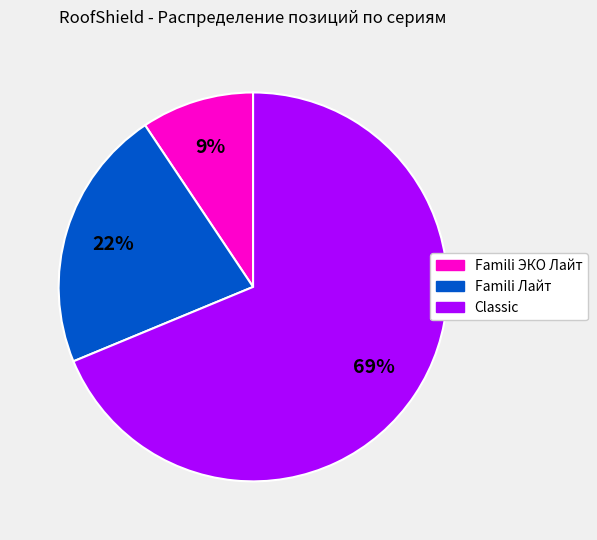

True or false: Famili ЭКО Лайт accounts for 9% of the total.

True